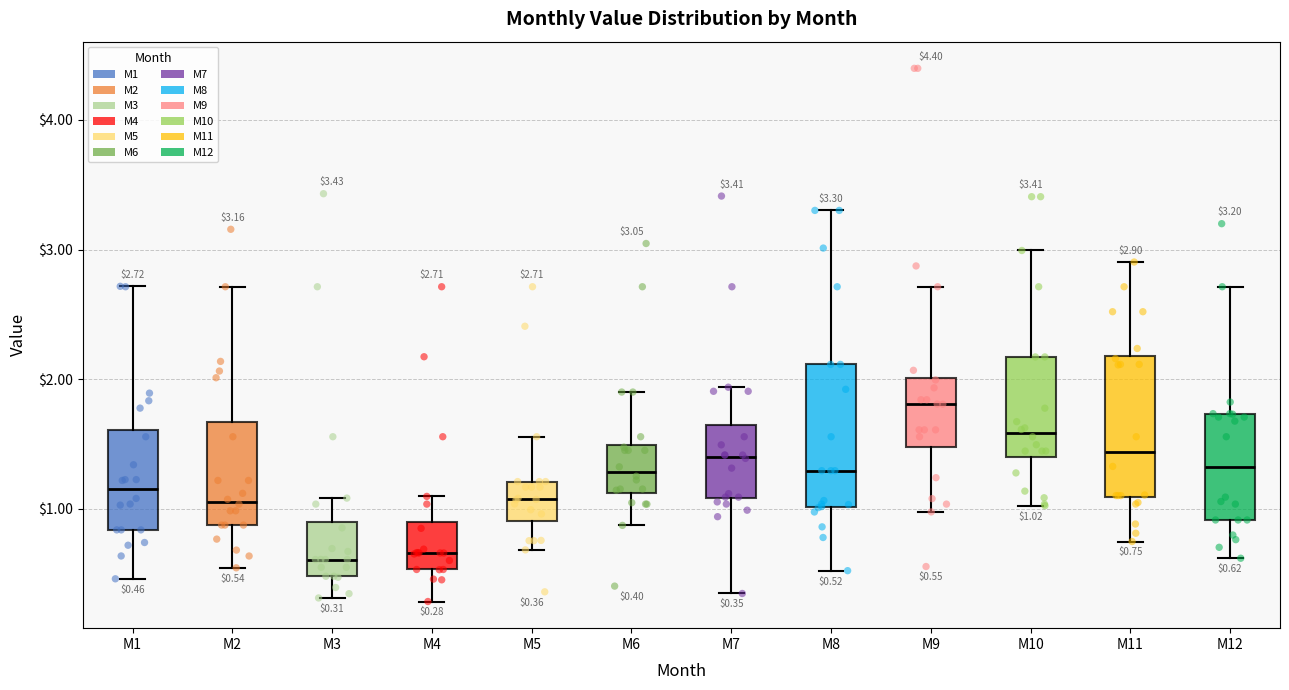

Which box has the highest median line?

M9